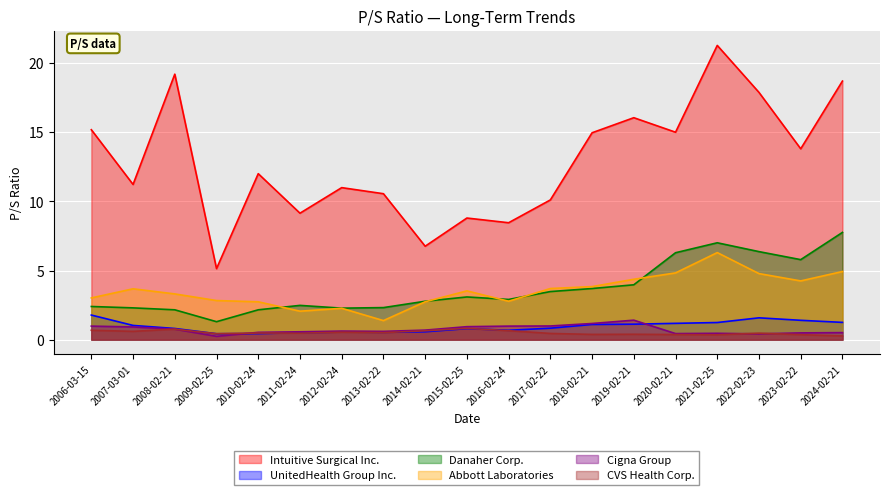

In Abbott Laboratories, how many points are lower than both neighbors (excluding endpoints)?

4